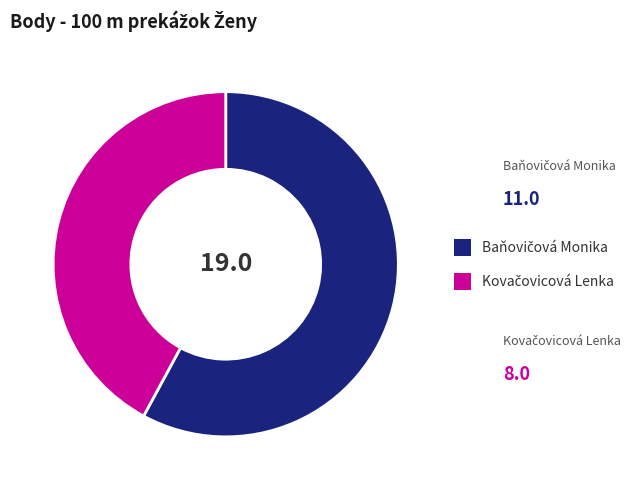

Does any single category account for the majority?

Yes